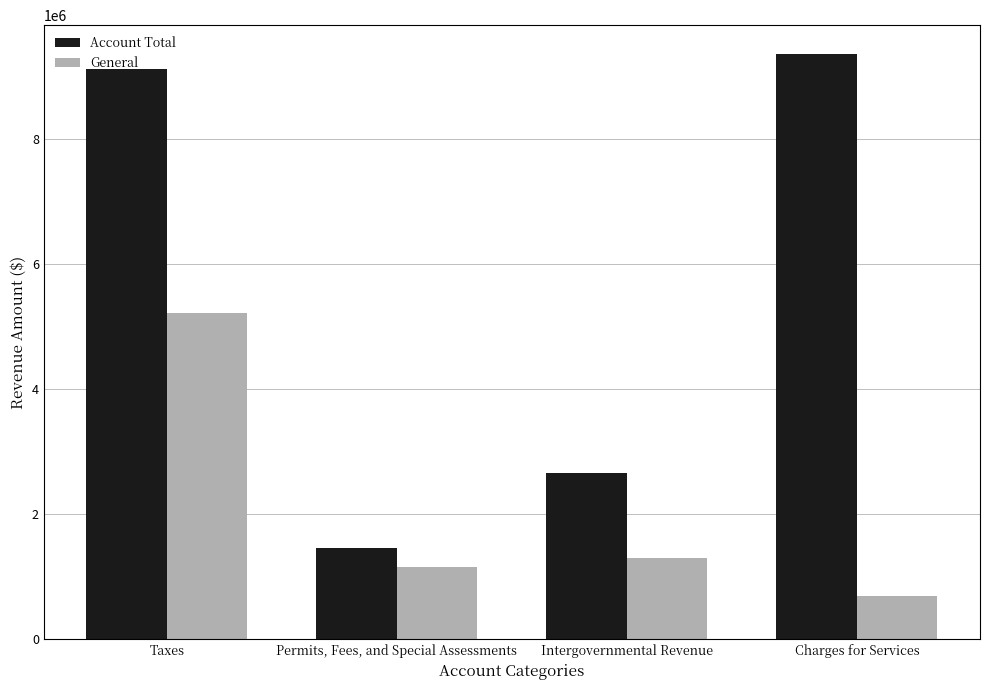

How many bars are there in each group?

2